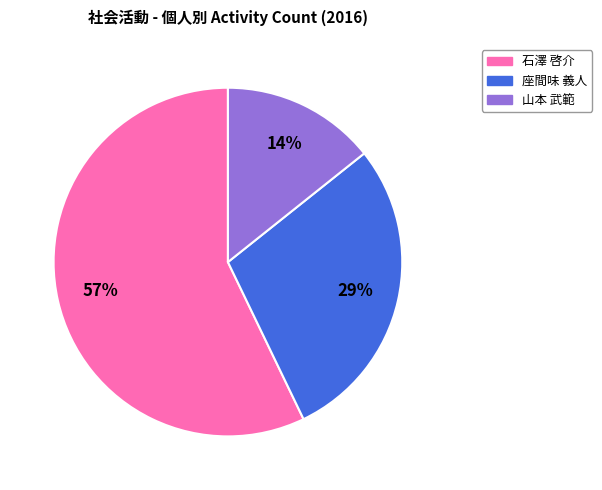

Is there a majority slice in this chart?

Yes